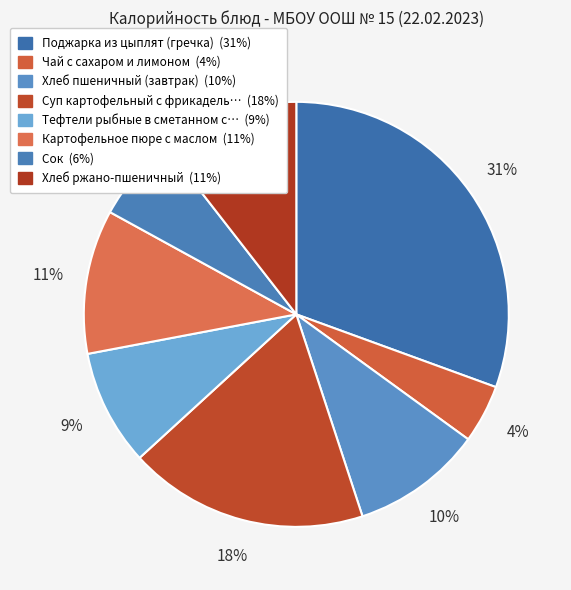

Count the number of slices in the pie.

8